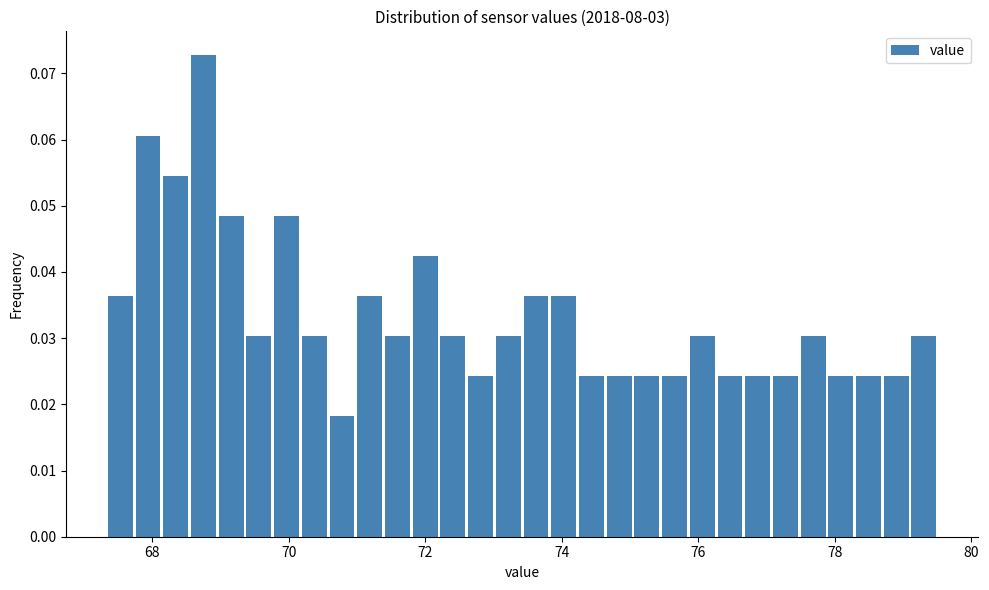

Around what value on the x-axis is the tallest bar? Give the approximate position of its centre, as read against the axis.

68.8